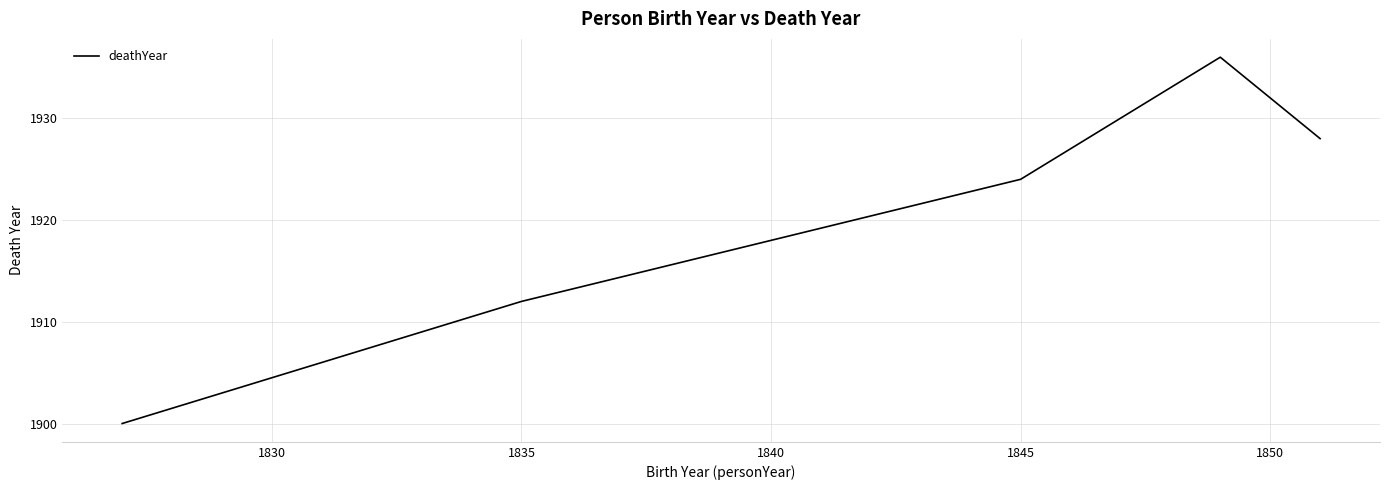

What is the difference between the maximum and second lowest values?

24